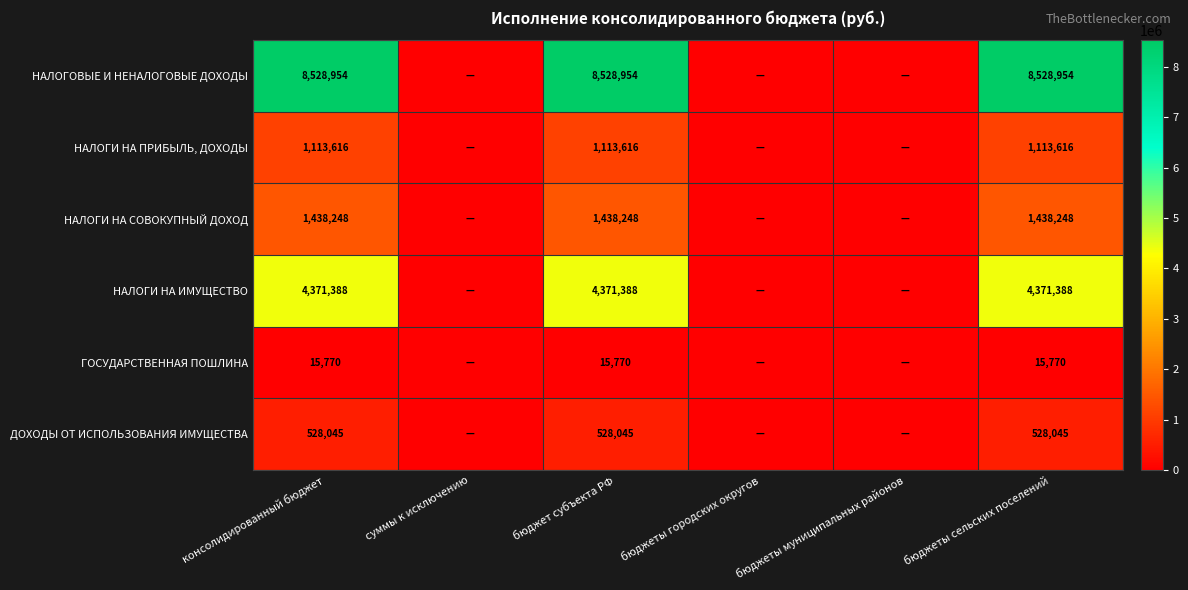

Rank the series at консолидированный бюджет from highest to lowest value.

НАЛОГОВЫЕ И НЕНАЛОГОВЫЕ ДОХОДЫ, НАЛОГИ НА ИМУЩЕСТВО, НАЛОГИ НА СОВОКУПНЫЙ ДОХОД, НАЛОГИ НА ПРИБЫЛЬ, ДОХОДЫ, ДОХОДЫ ОТ ИСПОЛЬЗОВАНИЯ ИМУЩЕСТВА, ГОСУДАРСТВЕННАЯ ПОШЛИНА